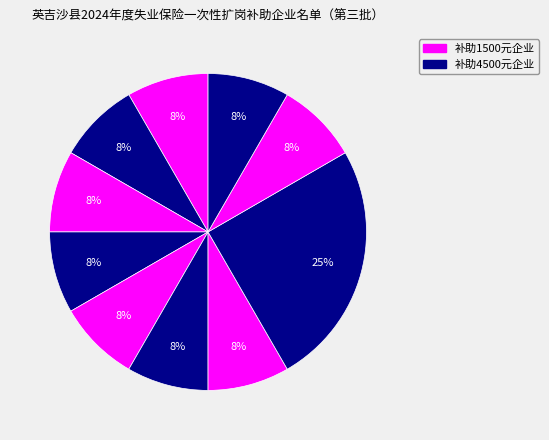

Count the number of slices in the pie.

10